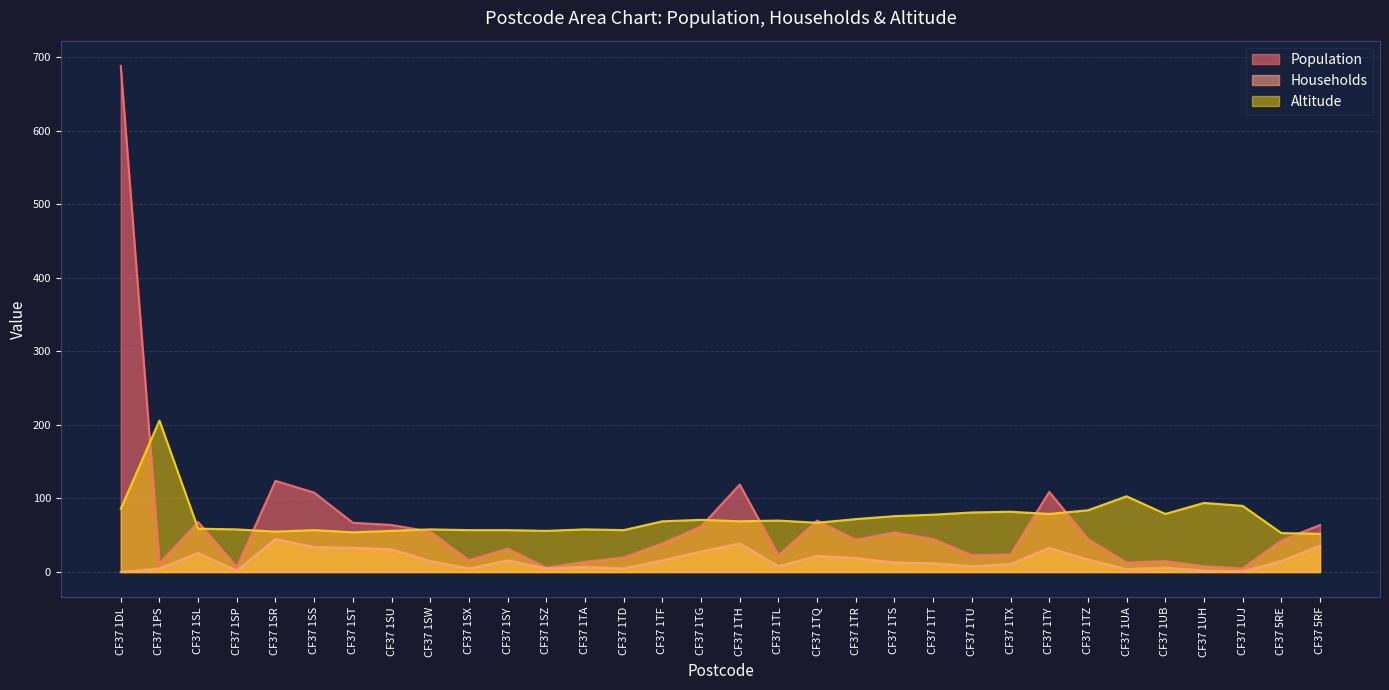

Reading left to right, transcribe all the data shown in this chart.

Population: 688	12	68	7	124	108	67	64	55	16	32	6	14	20	39	62	119	23	70	44	54	45	23	24	109	45	13	15	8	5	43	64
Households: 0	5	26	2	45	34	33	31	15	5	16	5	7	5	16	28	39	8	22	19	13	12	8	11	33	17	4	6	2	1	15	36
Altitude: 86	206	59	58	55	57	54	56	58	57	57	56	58	57	69	71	69	70	67	72	76	78	81	82	79	84	103	79	94	90	53	52